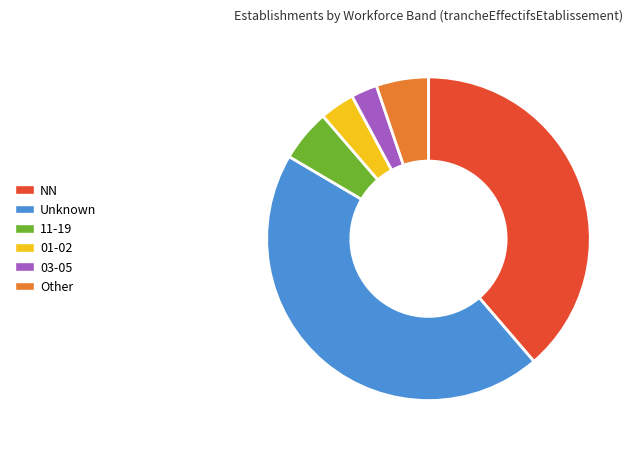

Is the sum of 03-05 and 01-02 greater than half?

No